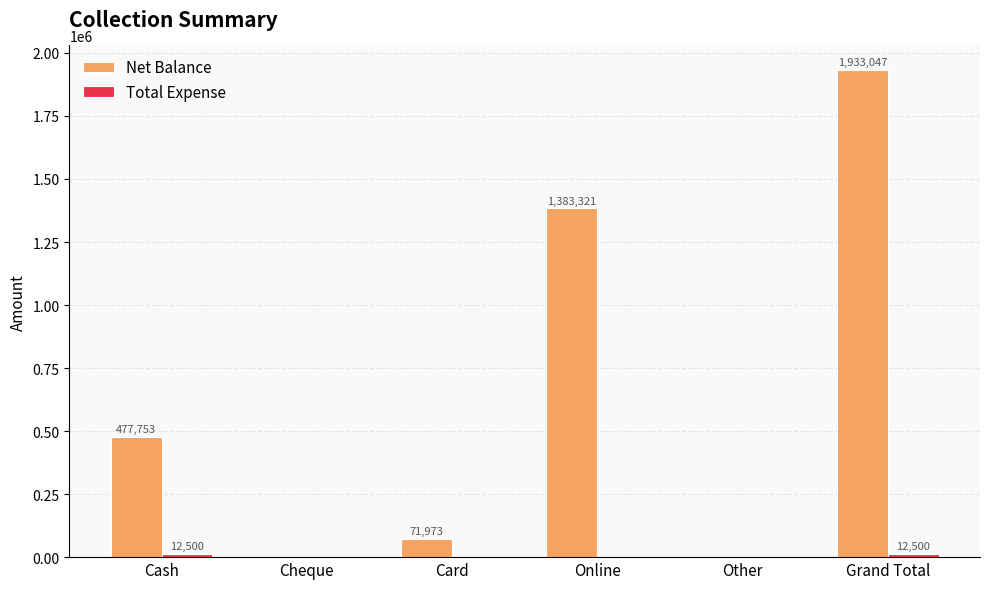

True or false: Net Balance has a value of 1904911 at Online.

False